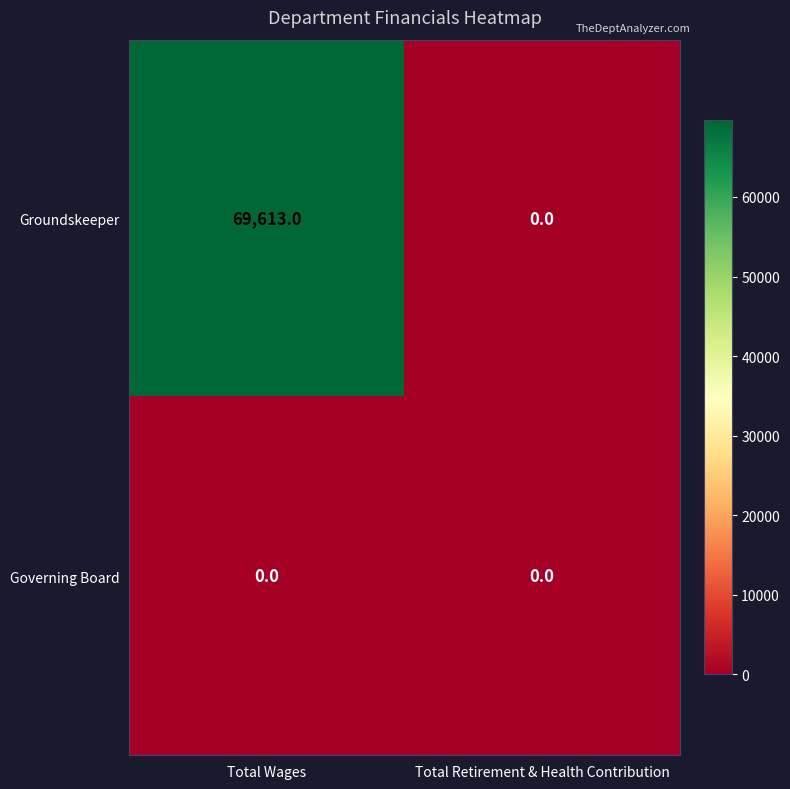

Rank the series by their maximum value, from highest to lowest.

Groundskeeper, Governing Board